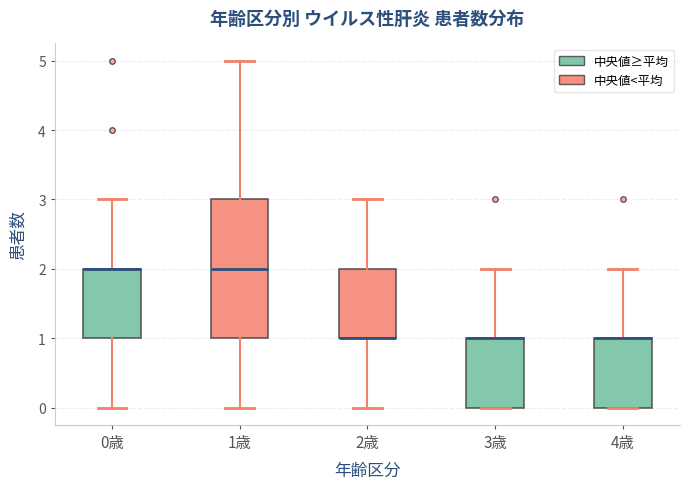

Comparing the boxes themselves (not the whiskers), which one is the tallest?

1歳